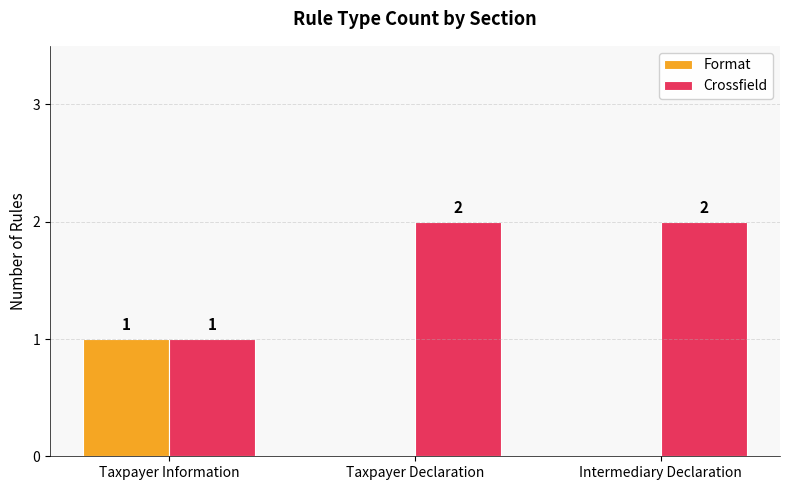

What is the sum of the Crossfield values at Taxpayer Information and Intermediary Declaration?

3